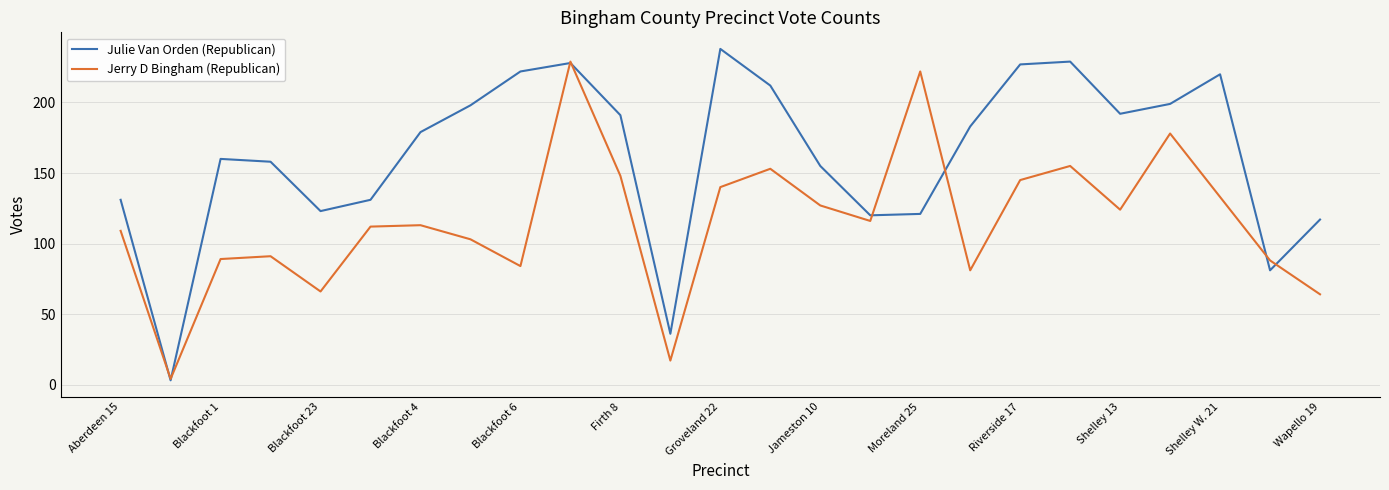

What is the difference between the maximum and minimum values in the Jerry D Bingham (Republican) series?

225